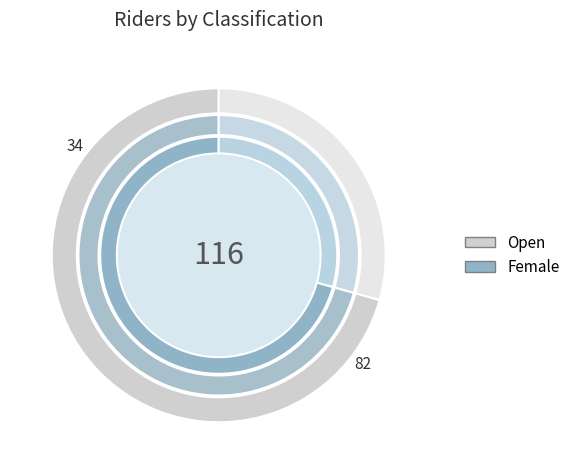

What is the change in value from Open to Female?

-48